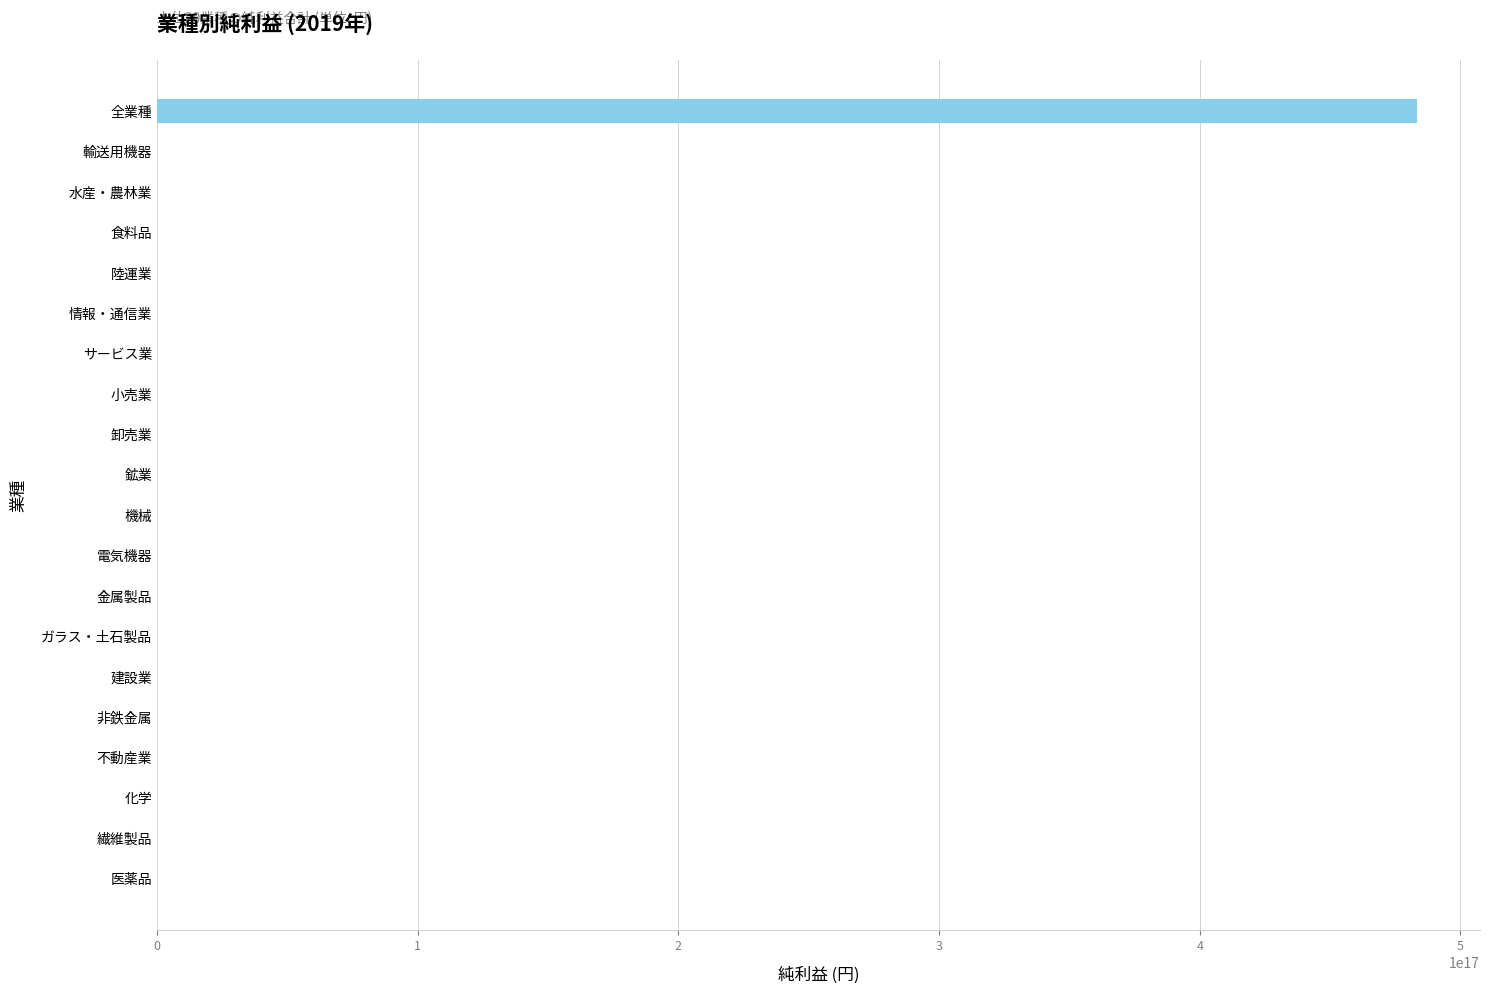

Which category has the highest value across all series?

全業種